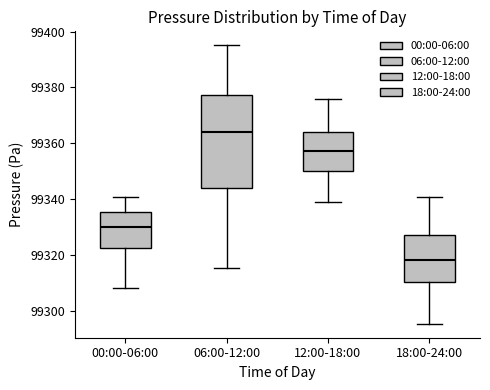

Where does the upper whisker of the box for 18:00-24:00 end on the y-axis? The values are not printed on the chart, so give them approximately, as read against the axis.

99340